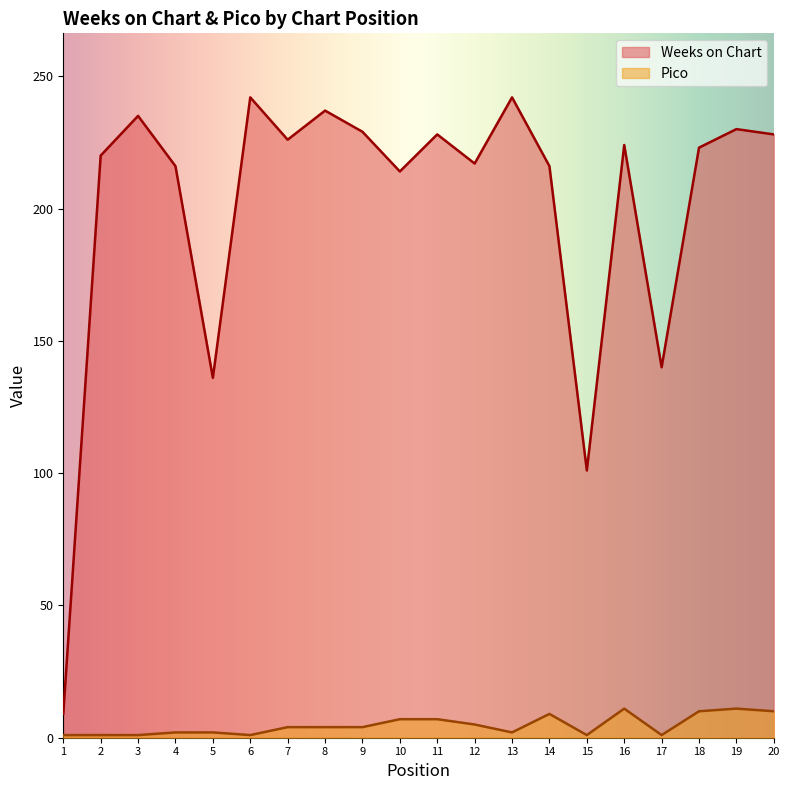

The Weeks on Chart series shows 229 at 9. True or false?

True